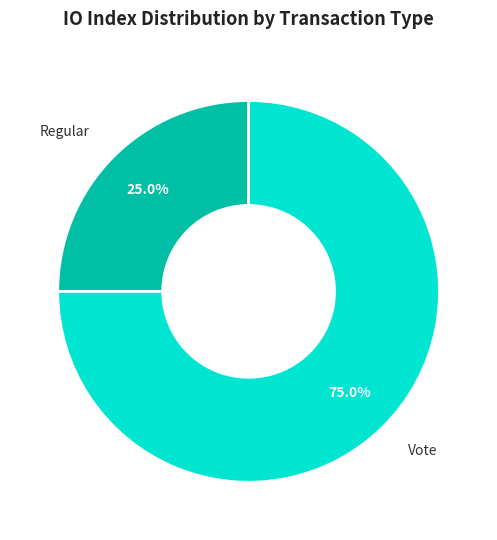

Which slice is the largest?

Vote